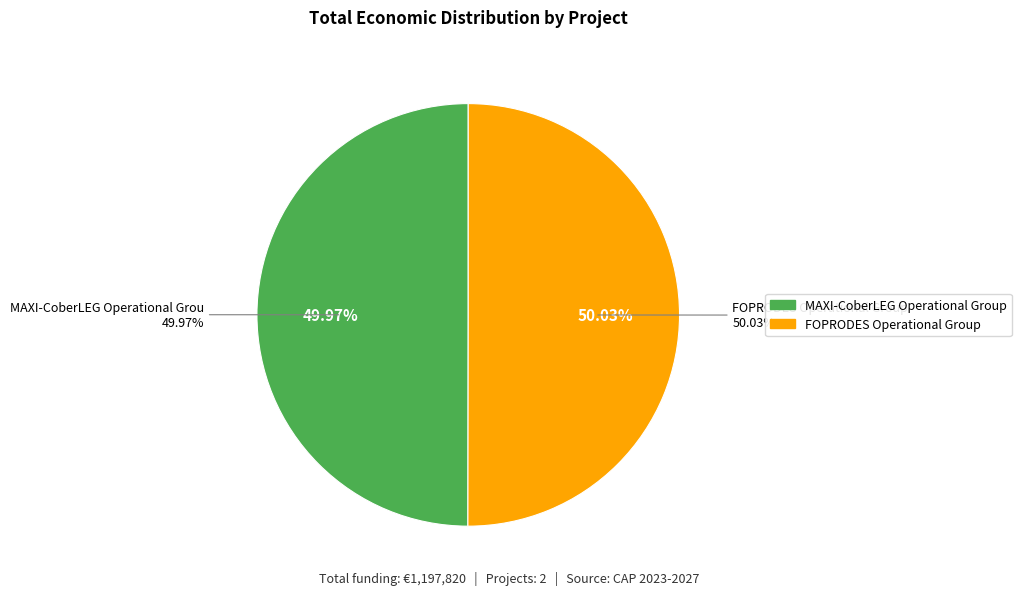

The FOPRODES slice represents 37% of the pie. True or false?

False